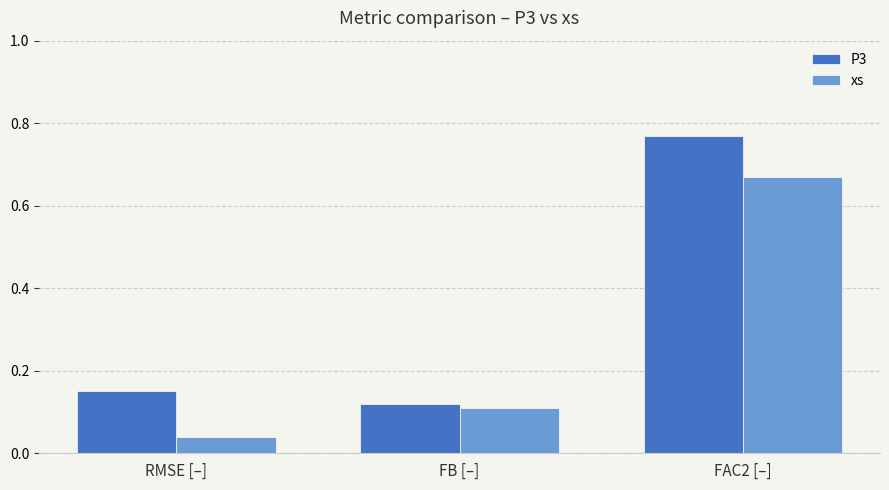

Which category has the highest value across all series?

FAC2 [–]